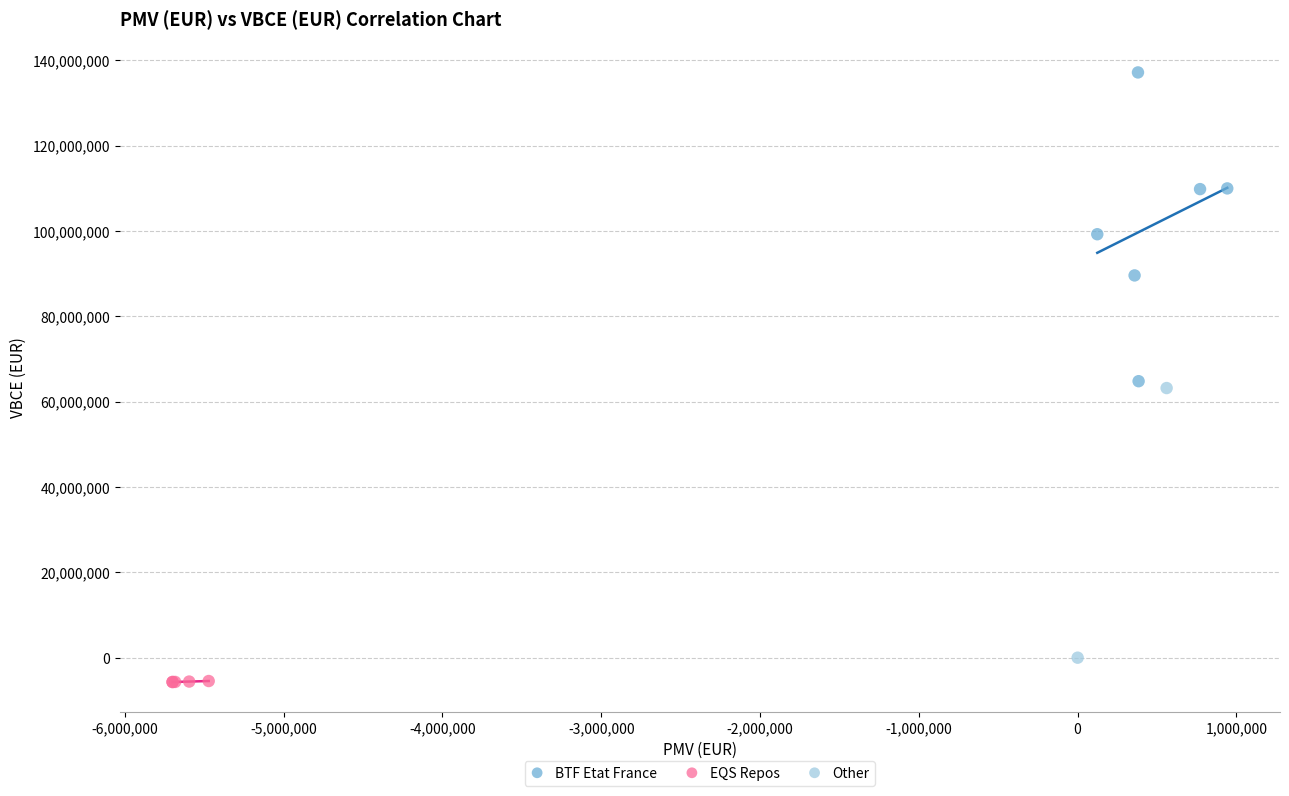

Which series has the largest Y range (max minus min)?

BTF Etat France